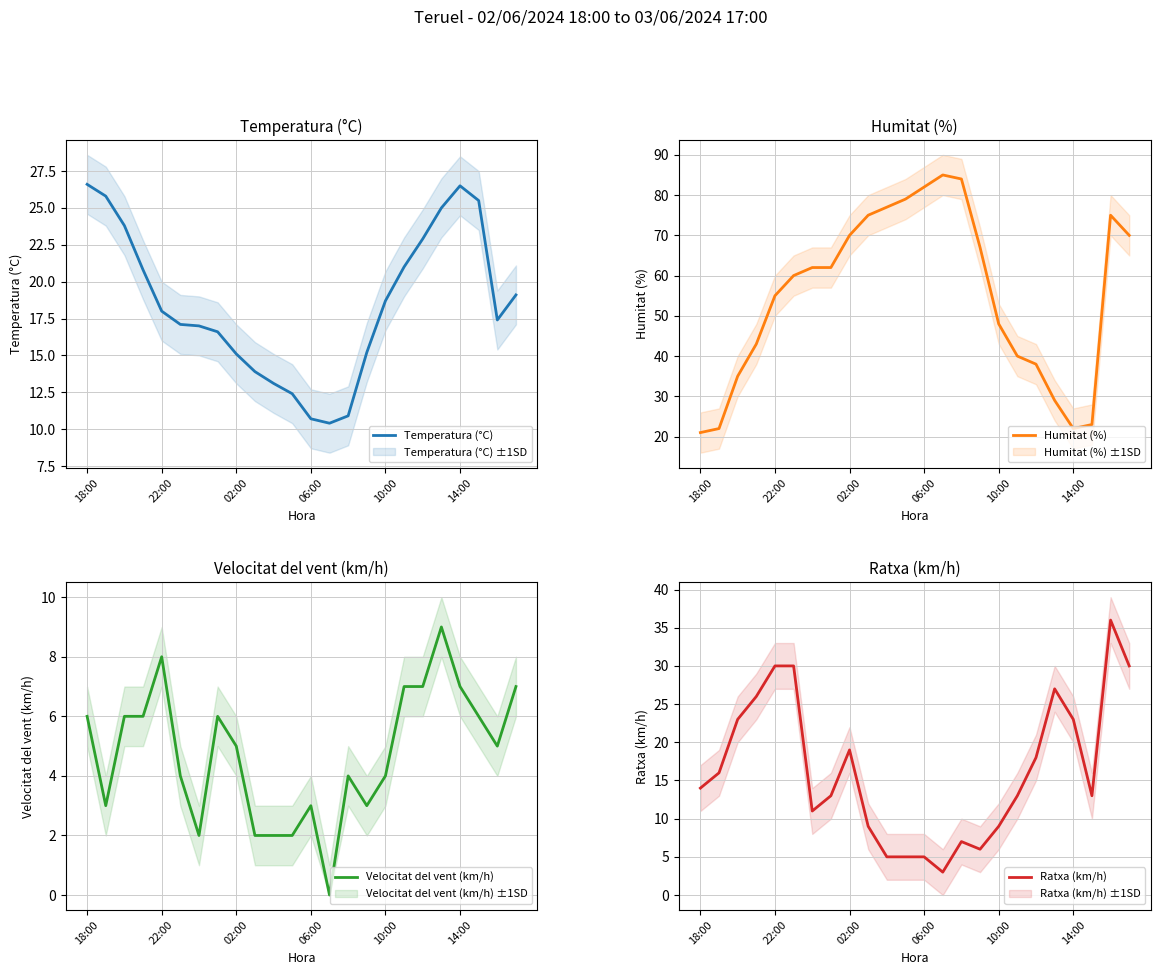

How many values in the Velocitat del vent (km/h) series exceed 5?

11